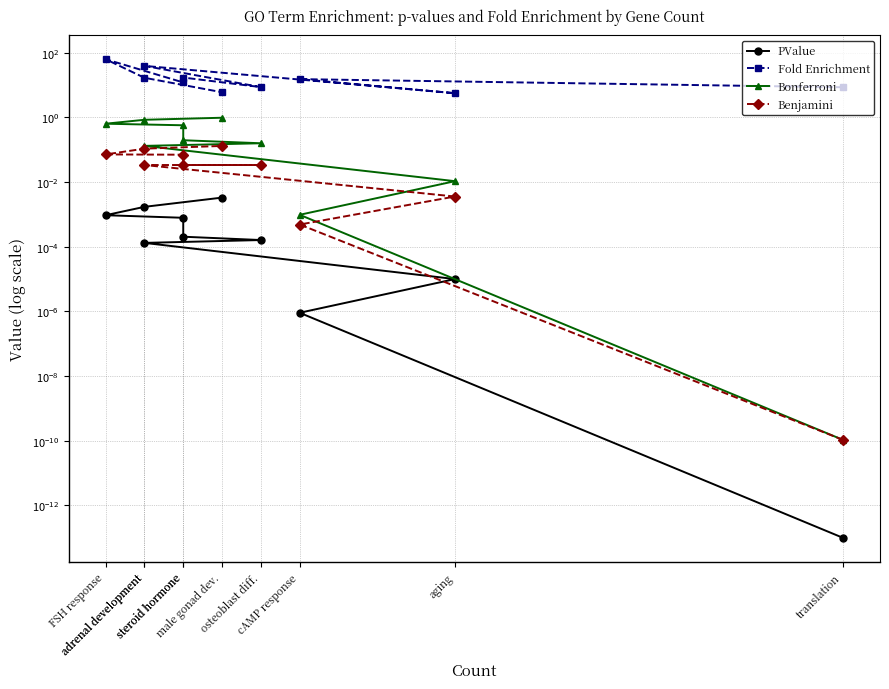

Count the number of data series in this chart.

4